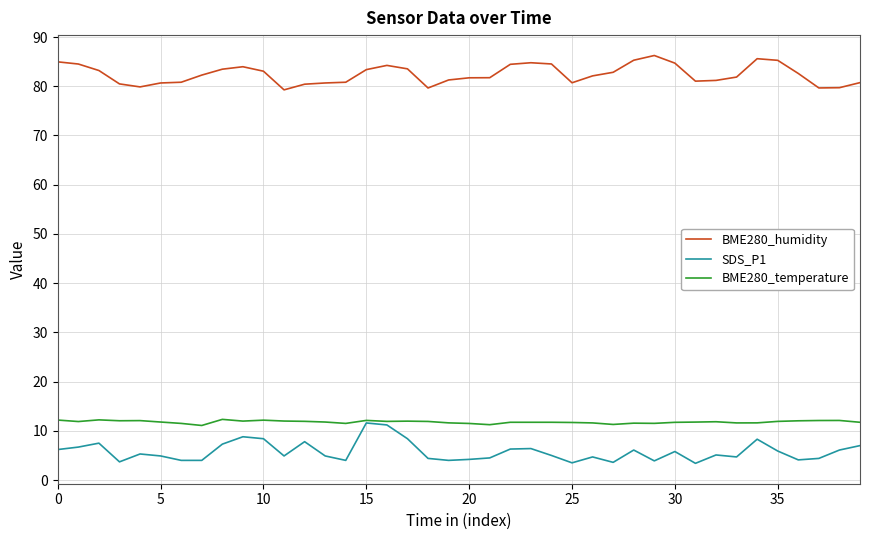

What is the minimum value for BME280_humidity?

79.3